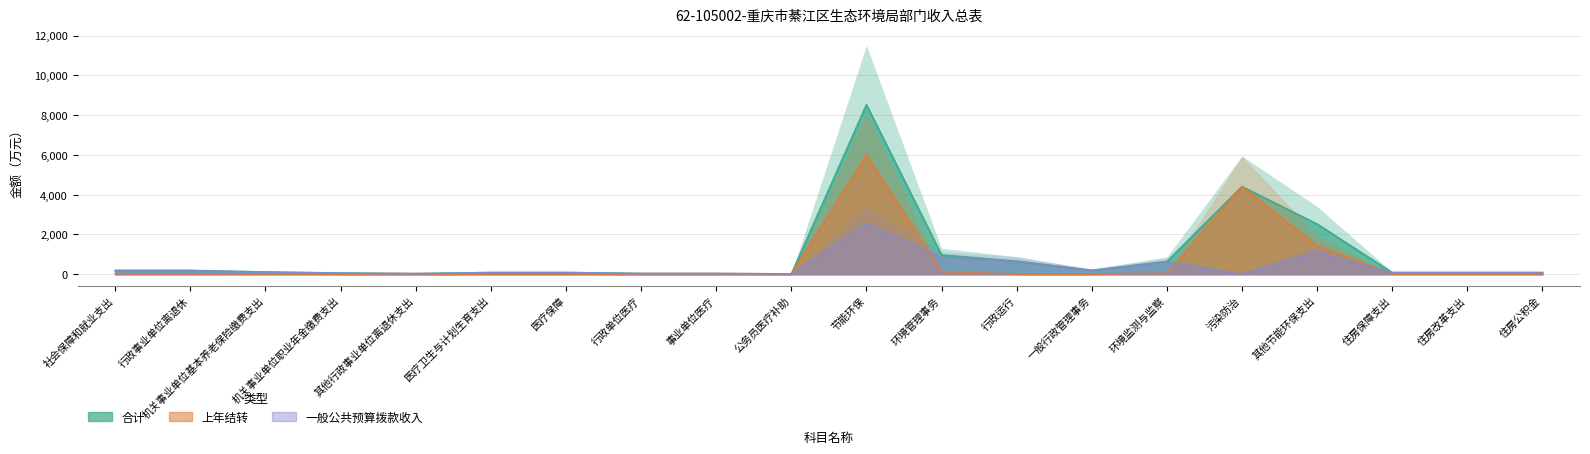

What is the approximate value of 一般公共预算拨款收入 at 公务员医疗补助?

8.4